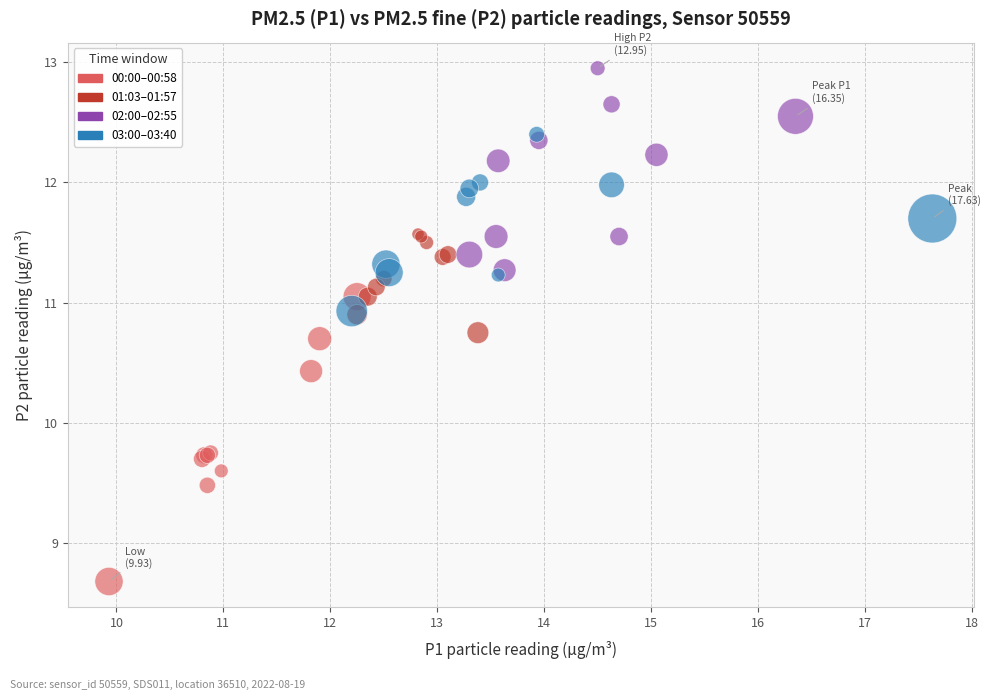

Which series contains the highest Y value?

02:00–02:55